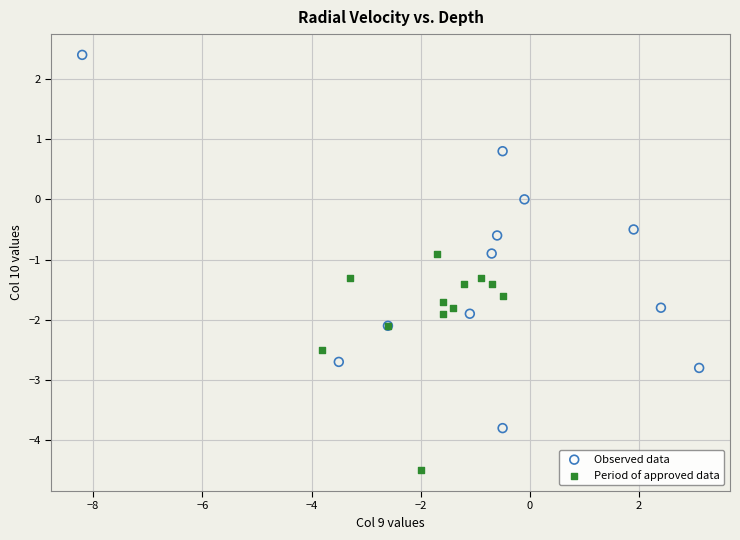

Which series reaches the maximum Y coordinate?

Observed data